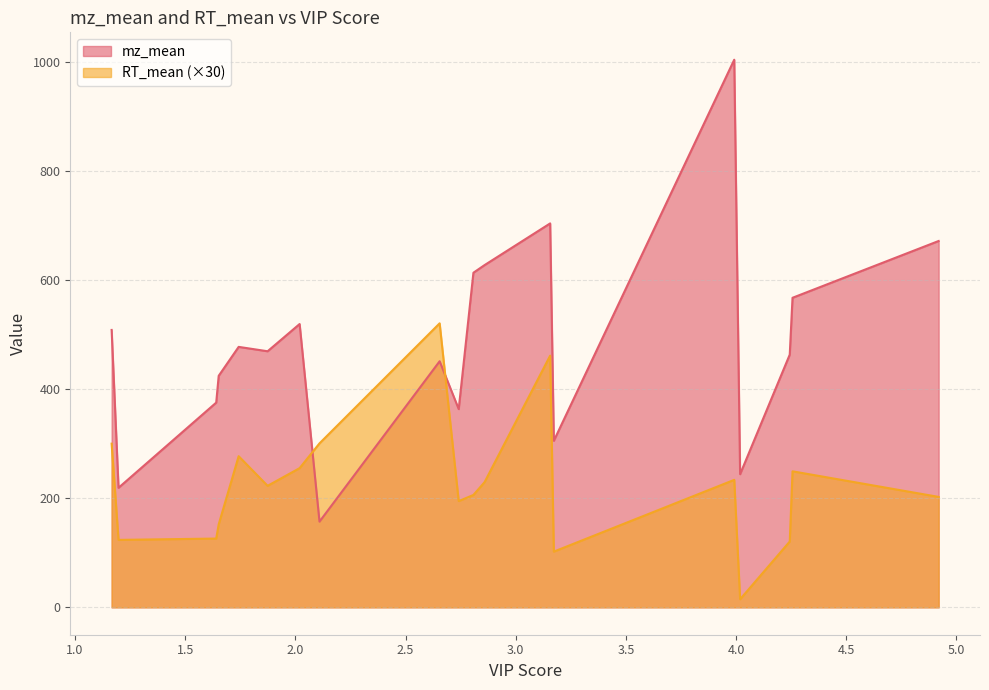

True or false: RT_mean and mz_mean cross at least once.

True